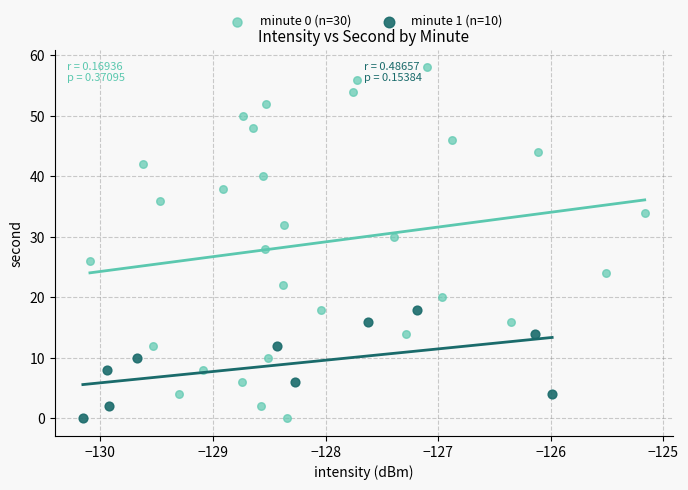

Which series reaches the maximum Y coordinate?

minute 0 (n=30)